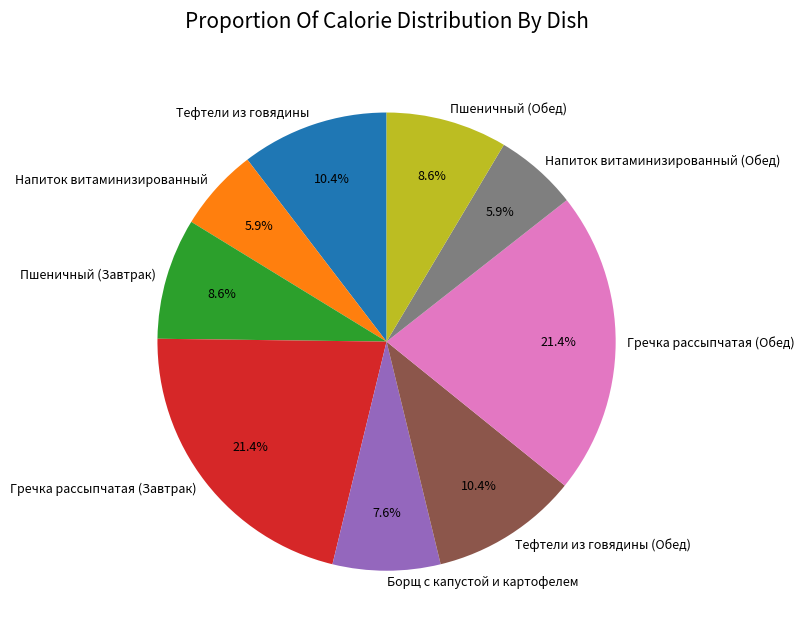

Does any single category account for the majority?

No